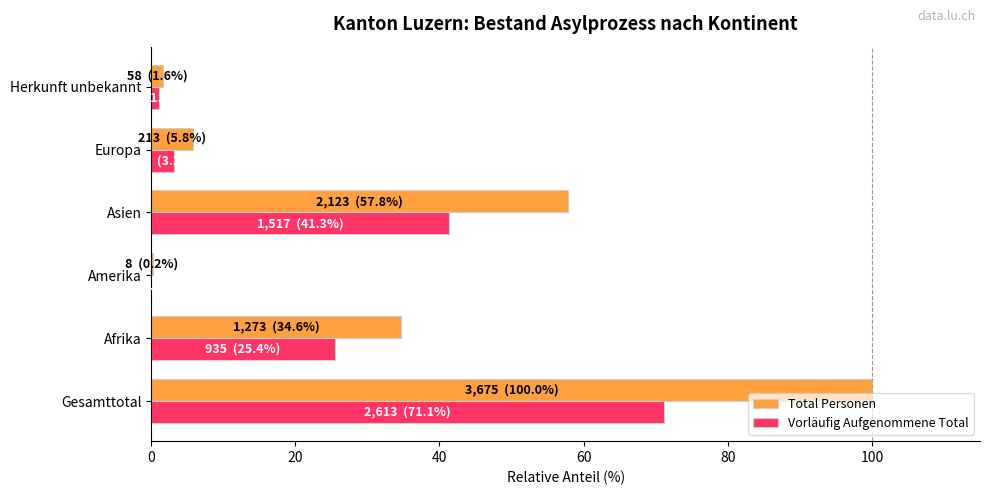

Which category has the highest value in the Vorläufig Aufgenommene Total series?

Gesamttotal